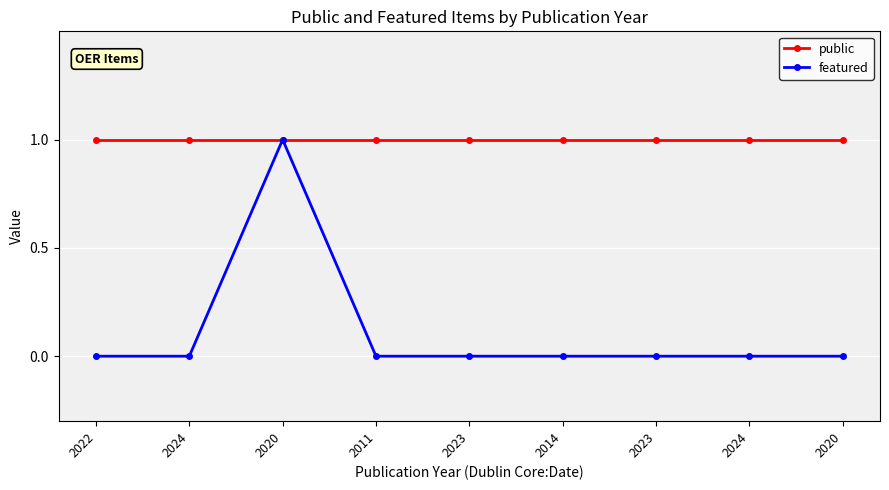

Which series has the largest range (max minus min)?

featured